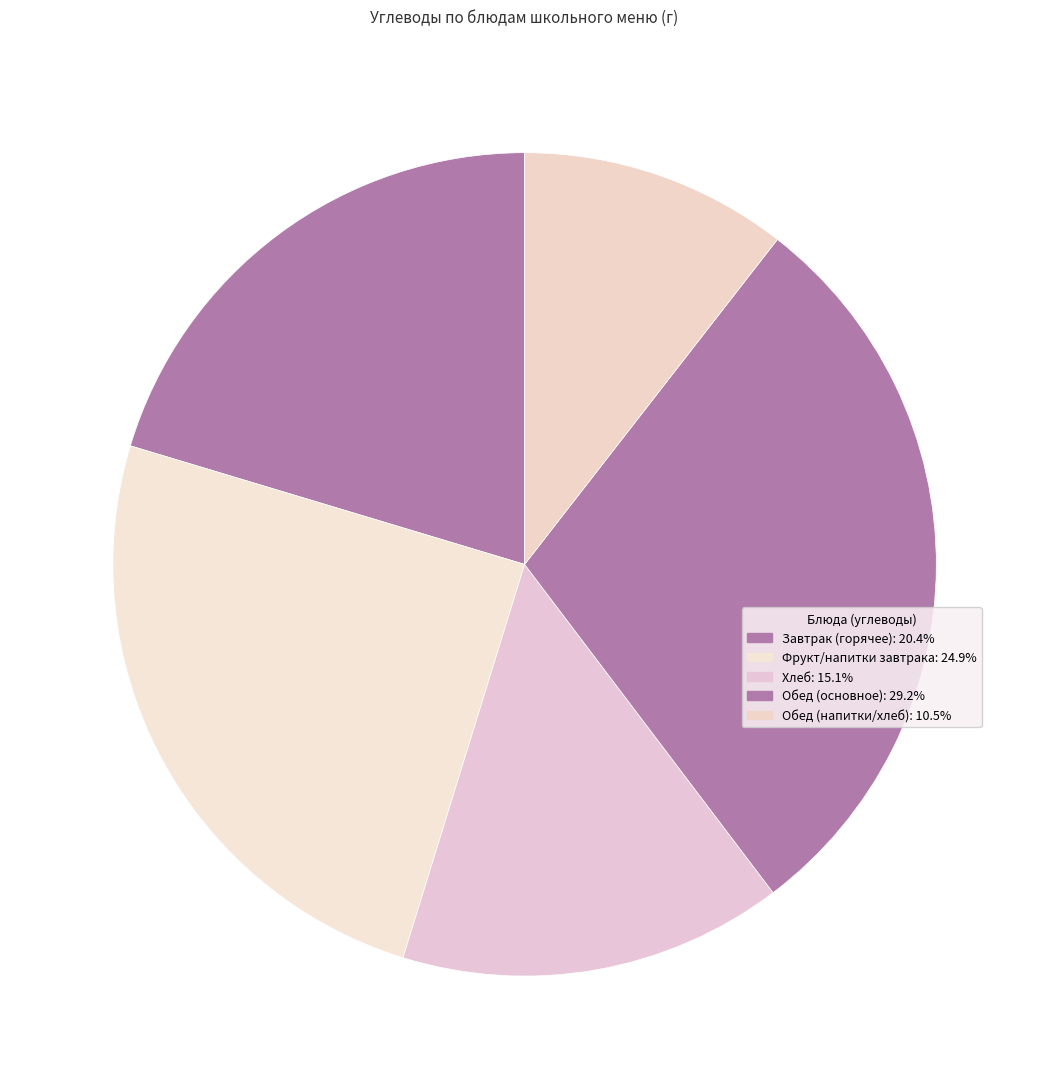

Does any single category account for the majority?

No